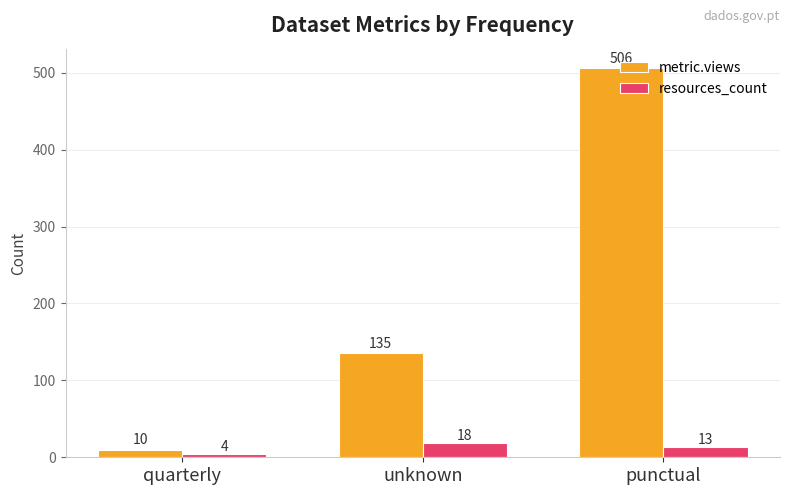

Which category has the lowest value in the metric.views series?

quarterly